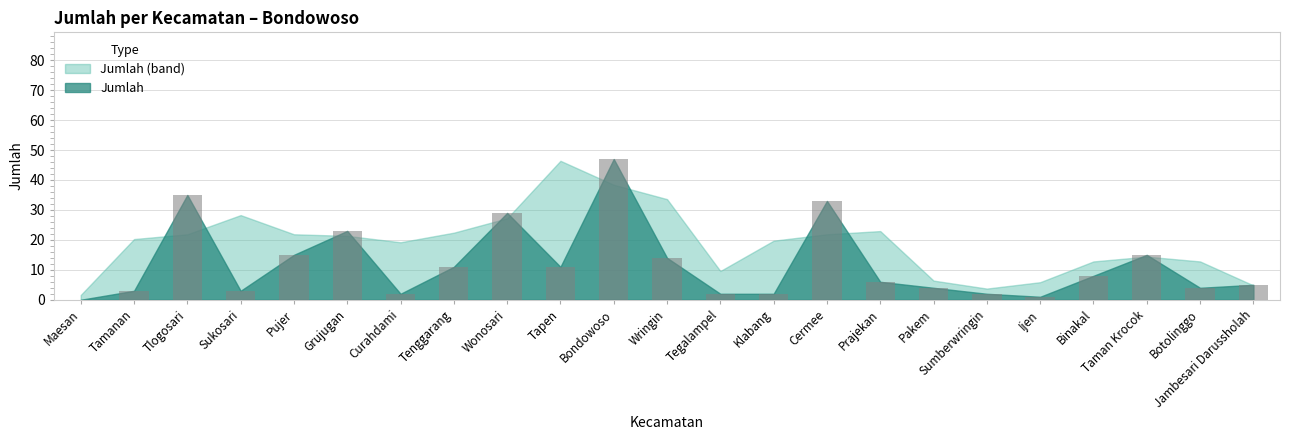

What is the sum of all values?

275